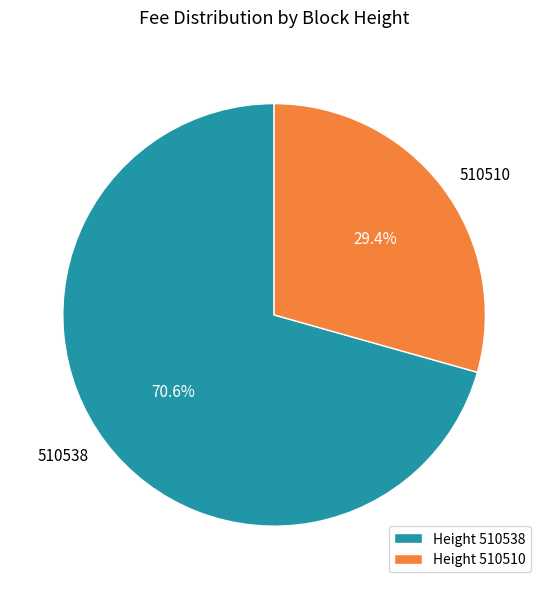

Approximately how many times larger is the value at Height 510510 compared to Height 510538?

0.4